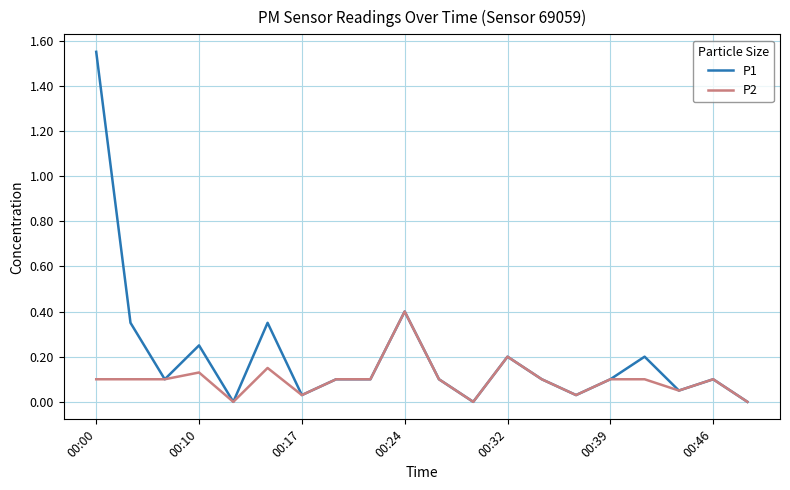

How many series are shown in this chart?

2